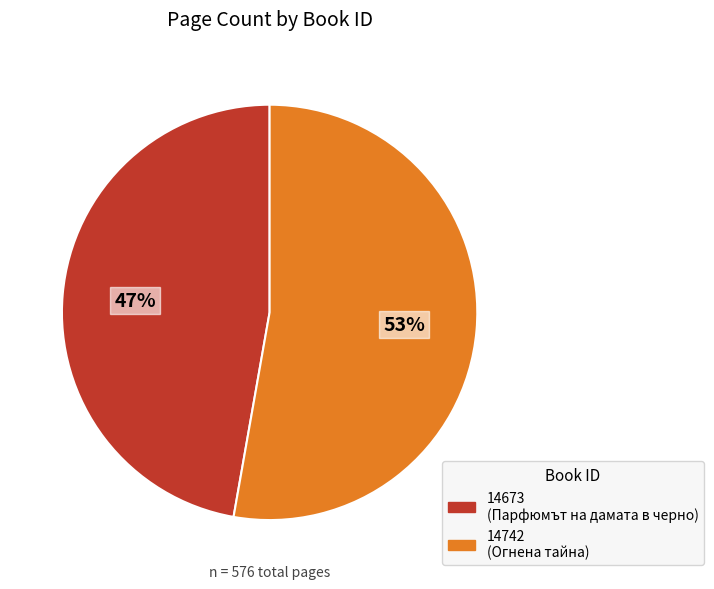

What is the largest slice in the pie chart?

14742